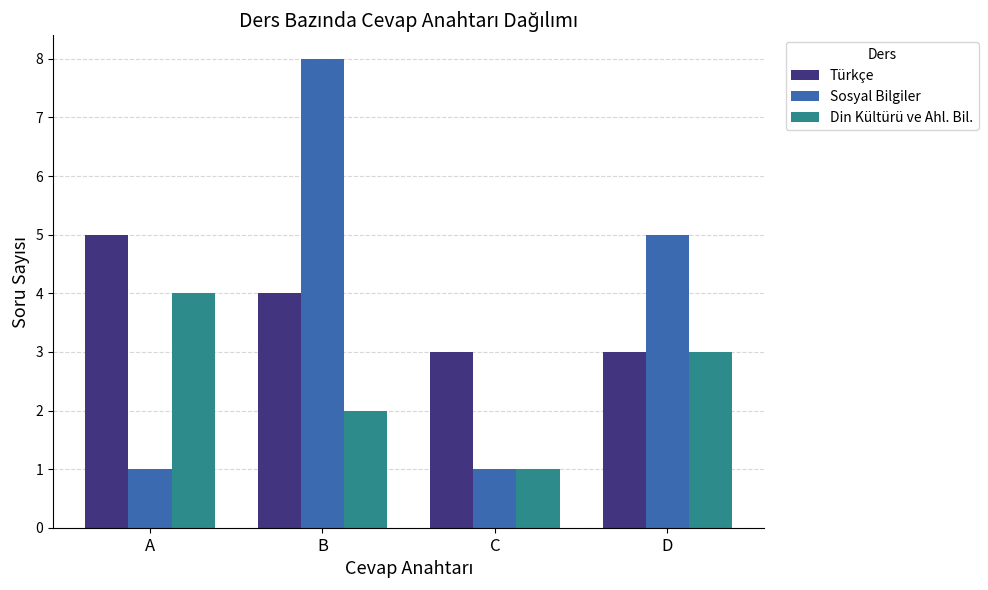

List the series in order of their peak value, lowest first.

Din Kültürü ve Ahl. Bil., Türkçe, Sosyal Bilgiler